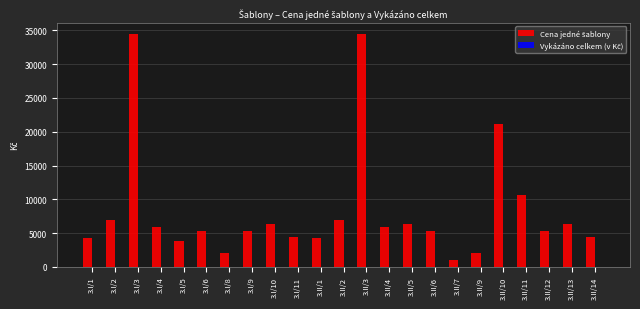

Are the bars horizontal?

No